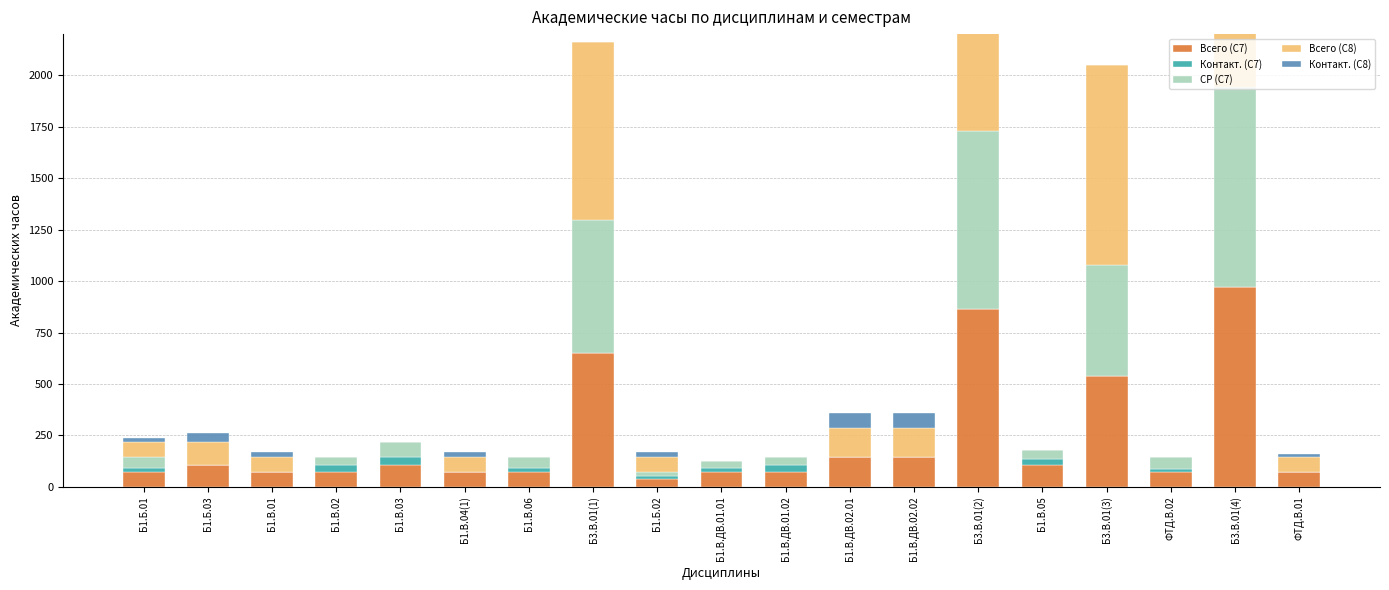

Count the number of data series in this chart.

5